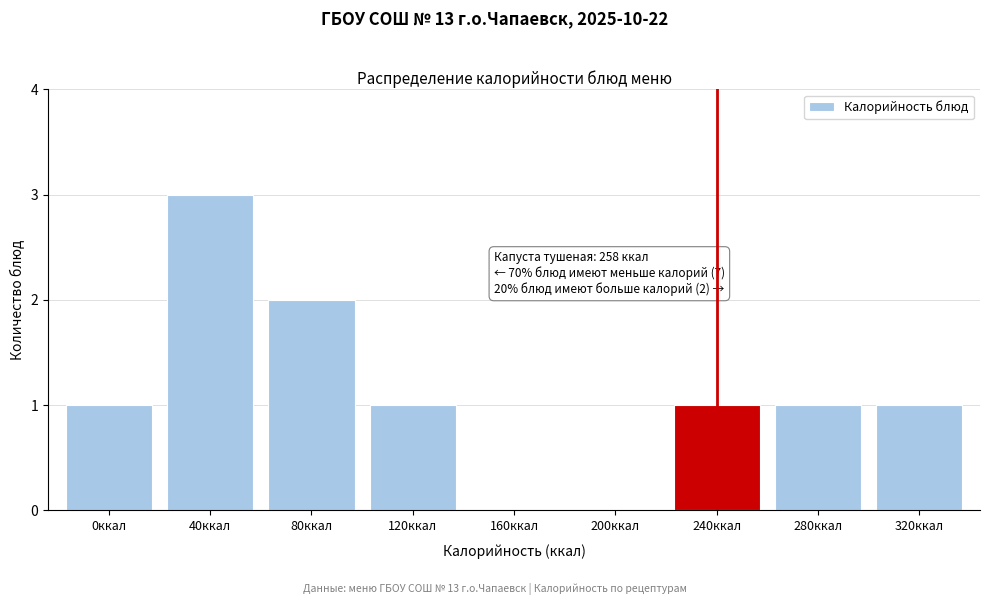

Reading left to right, what are all the values shown in this chart?

0ккал=1	40ккал=3	80ккал=2	120ккал=1	160ккал=0	200ккал=0	240ккал=1	280ккал=1	320ккал=1